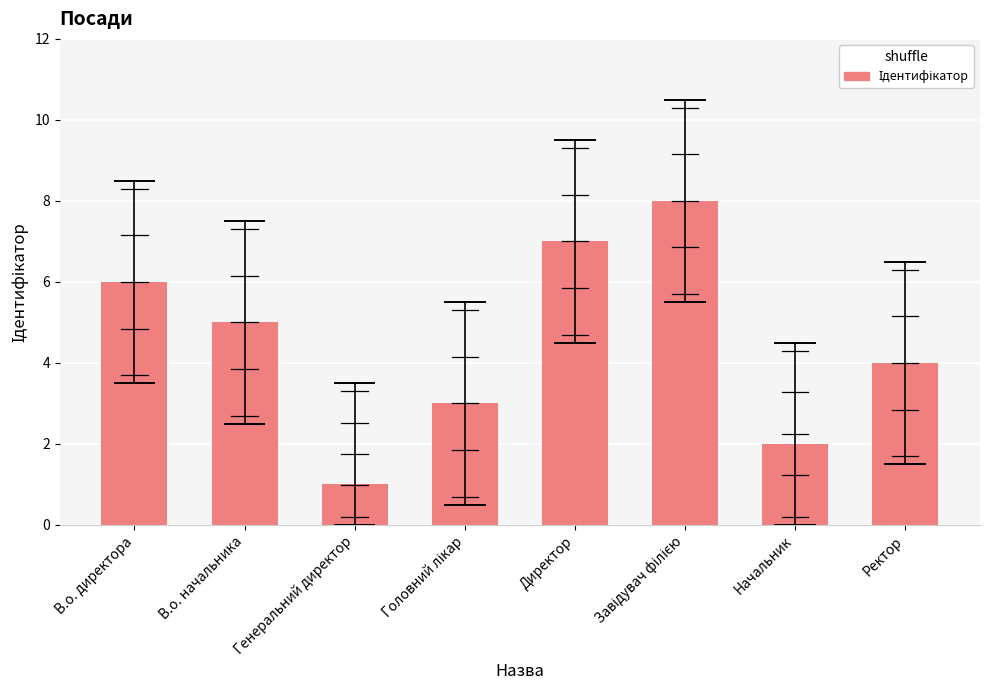

Read the value at В.о. начальника.

5